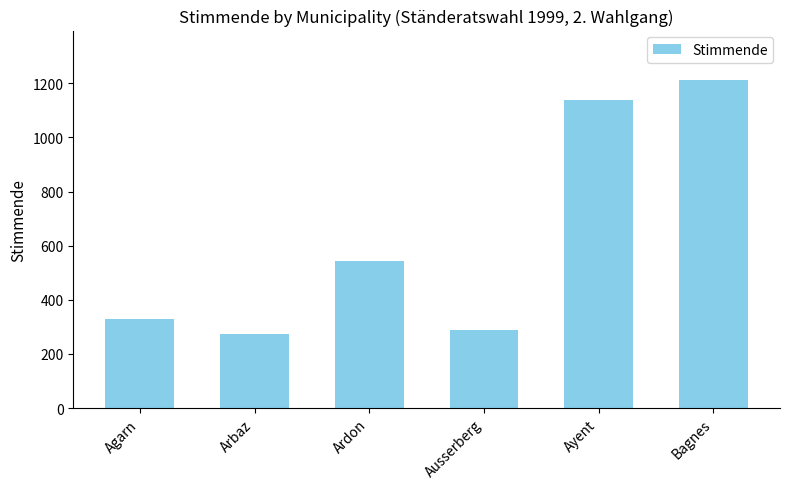

Is it true that the value at Arbaz is 274?

True